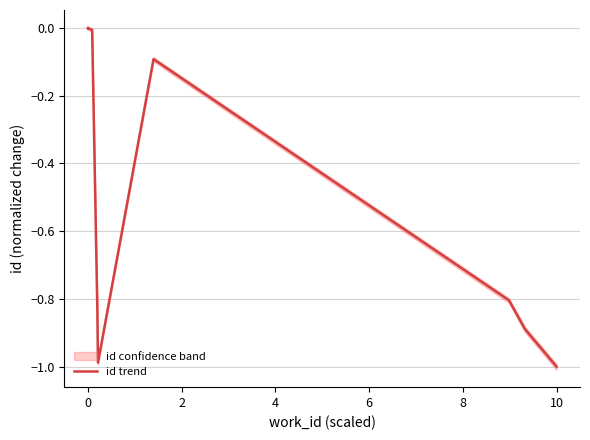

The value of id trend at 10 is -1.6. True or false?

False